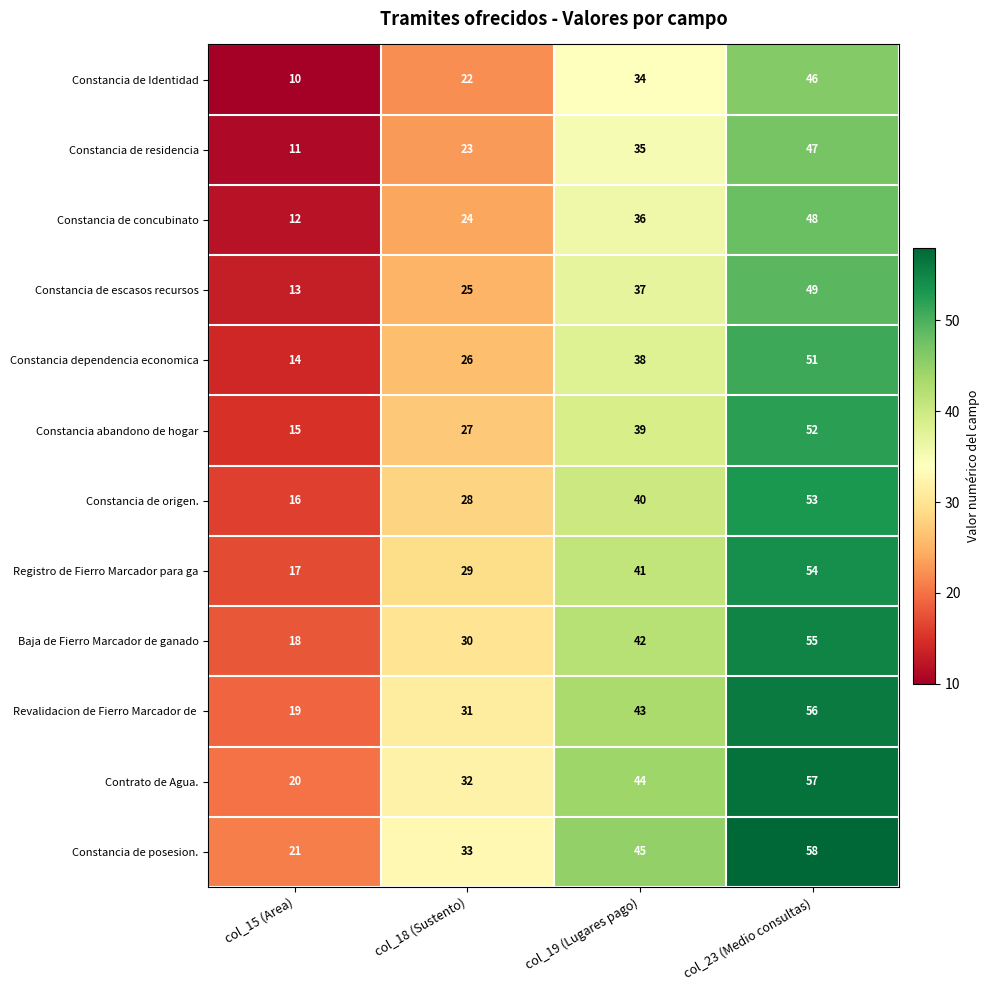

Which label corresponds to the largest value in the chart?

col_23 (Medio consultas)